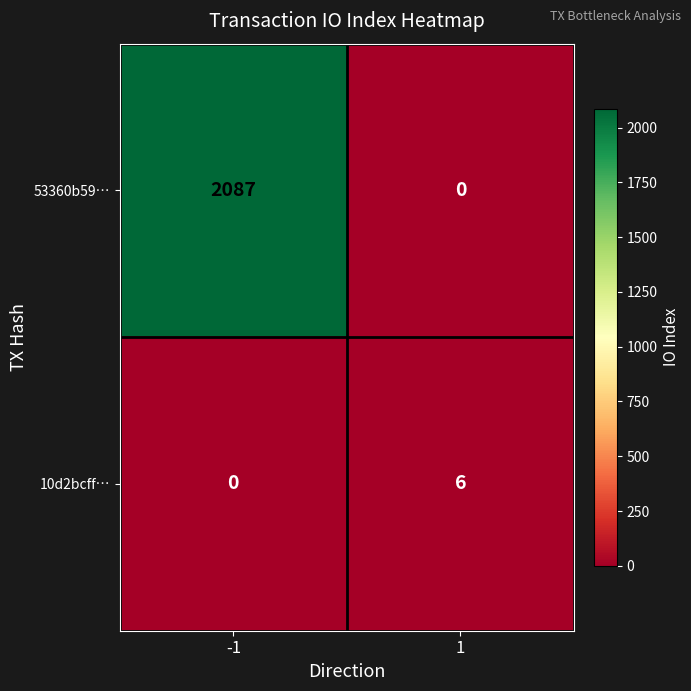

List the series in order of their peak value, highest first.

53360b59…, 10d2bcff…